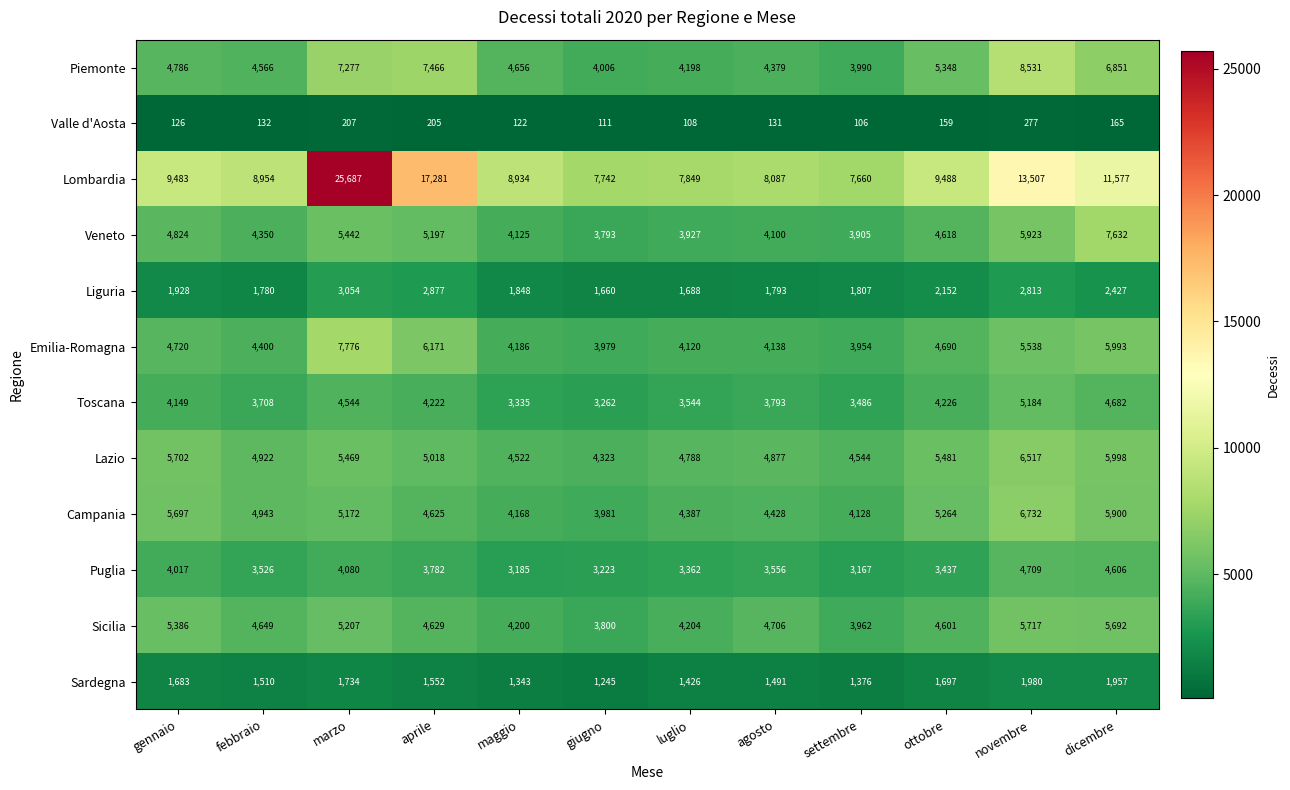

At how many categories does at least one series exceed 18181?

1